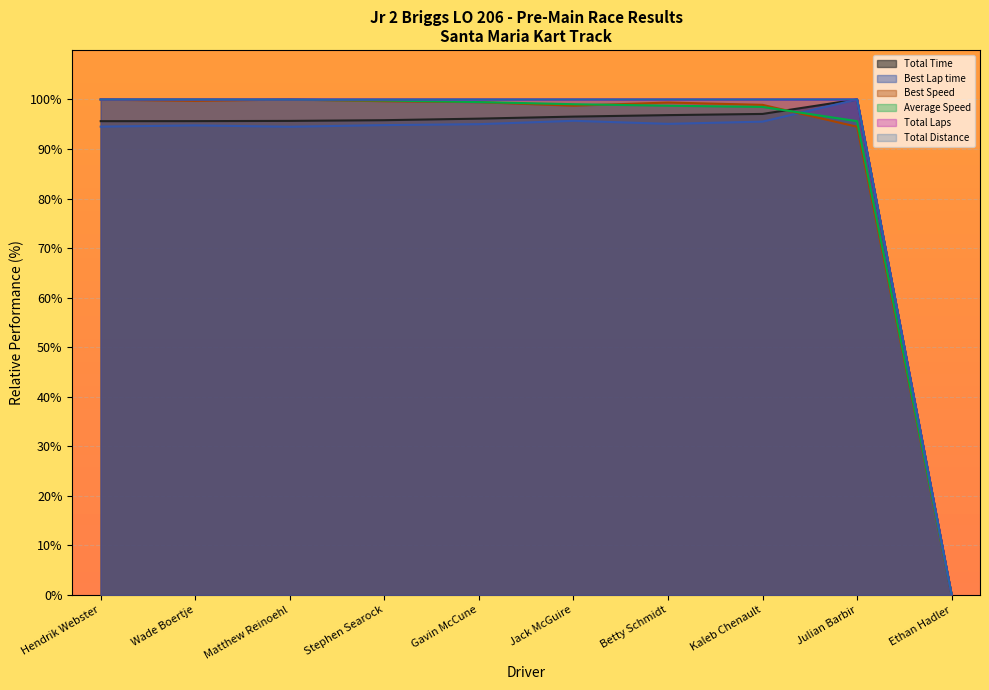

What is the difference between the maximum and second lowest values in the Total Time series?

4.4